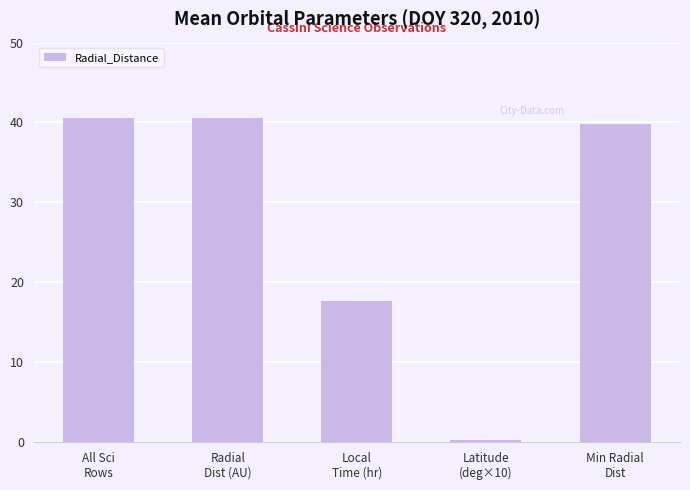

What is the change in value from Radial
Dist (AU) to Latitude
(deg×10)?

-40.2